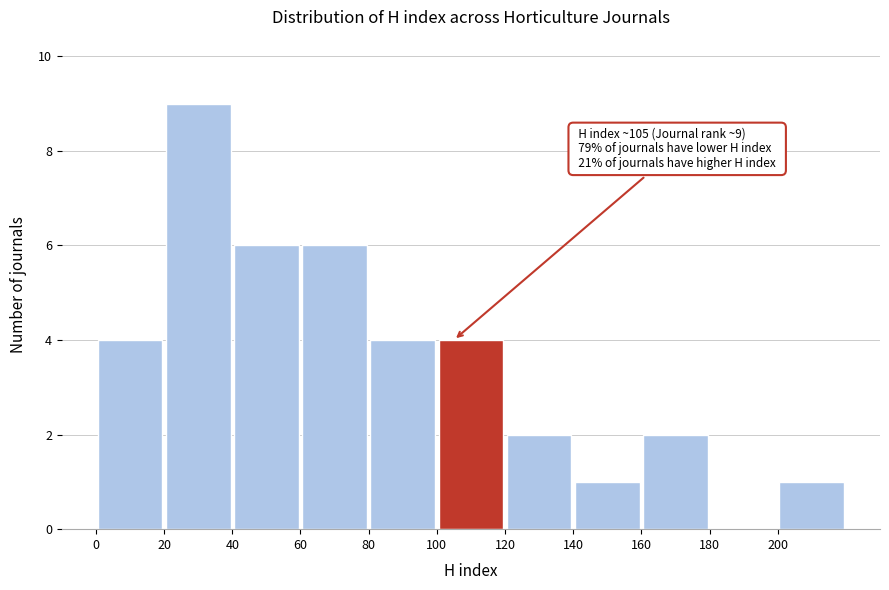

Which range on the x-axis has the tallest bar?

20 to 40